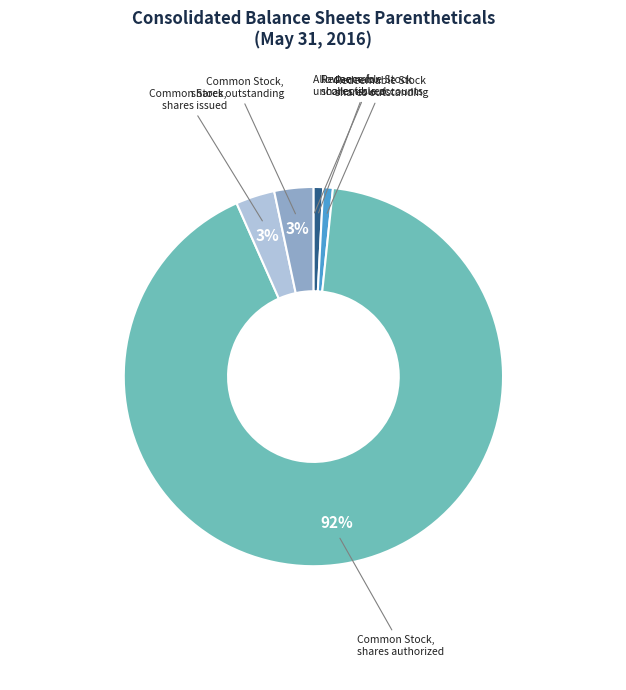

To the nearest percent, what is the average slice percentage?

17%